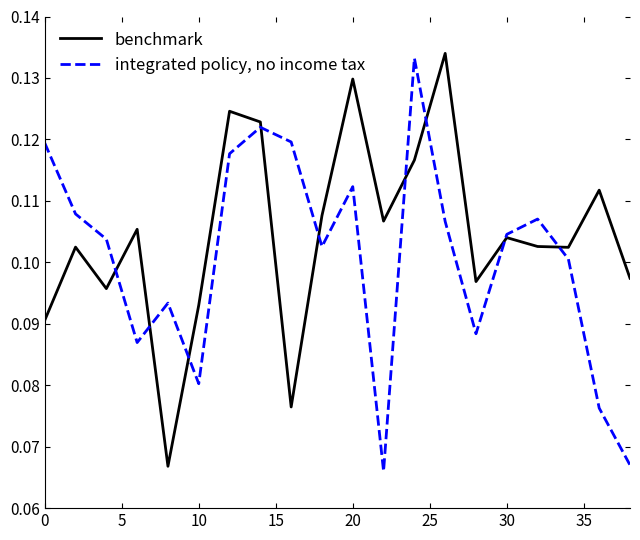

List the series in order of their peak value, highest first.

benchmark, integrated policy, no income tax